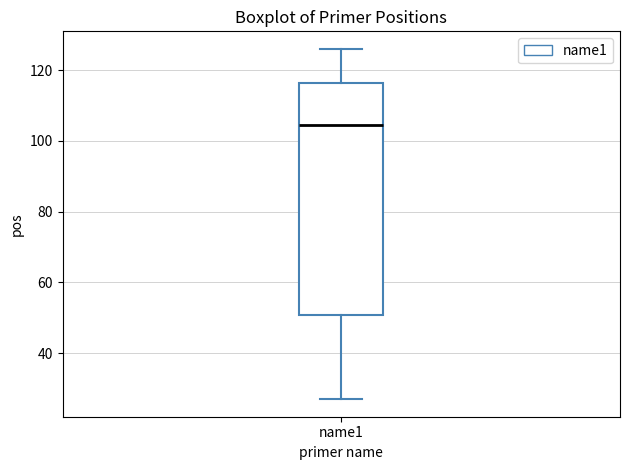

Read this box plot against the y-axis: the position of the median line, the range covered by the box, and the ends of both whiskers. The values are not printed on the chart, so give them approximately, as read against the axis.

median 104, box 50 to 116, whiskers 28 to 126